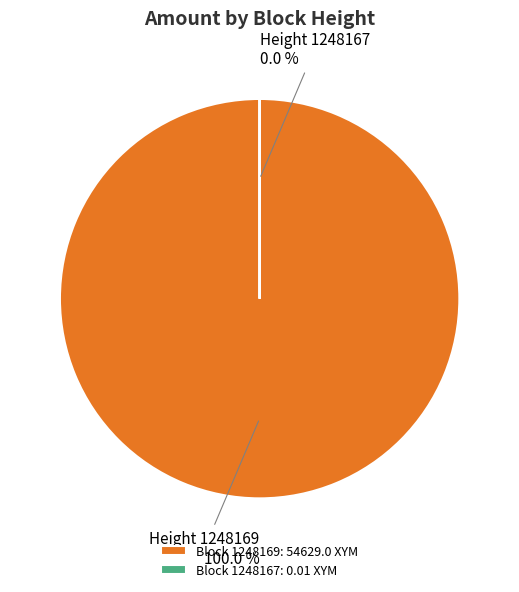

What is the total percentage of 1248169 and 1248167?

100.0%